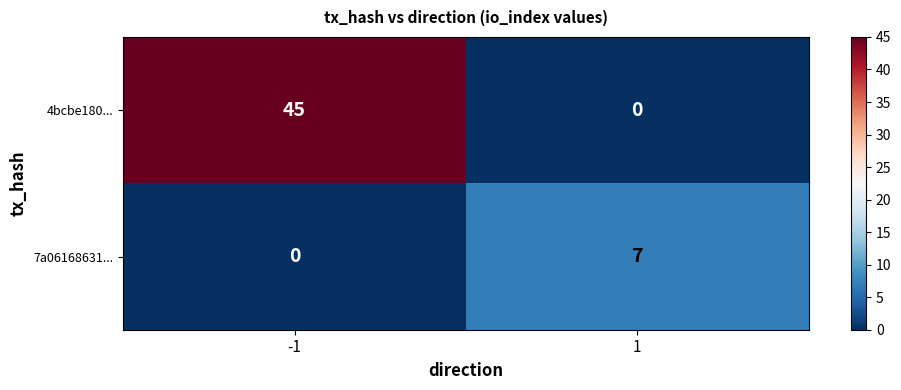

Rank the categories by 4bcbe180... value from lowest to highest.

1, -1